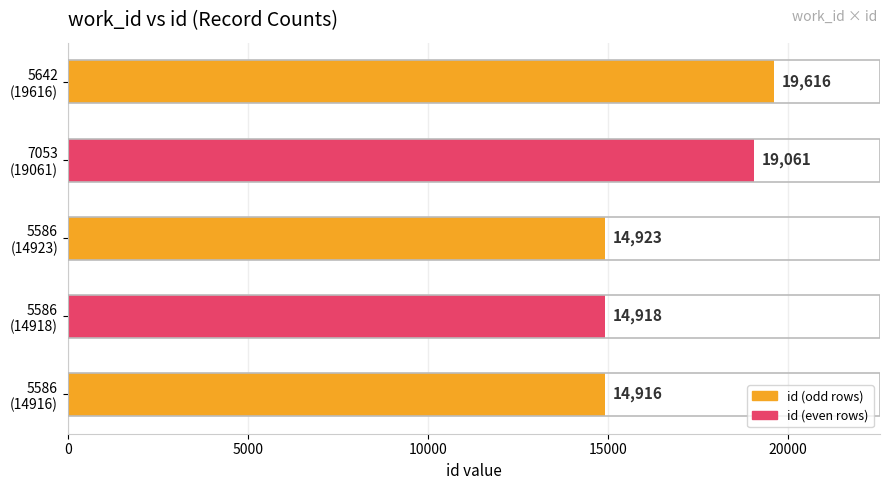

Reading bottom to top, what are all the values shown in this chart?

14916	14918	14923	19061	19616